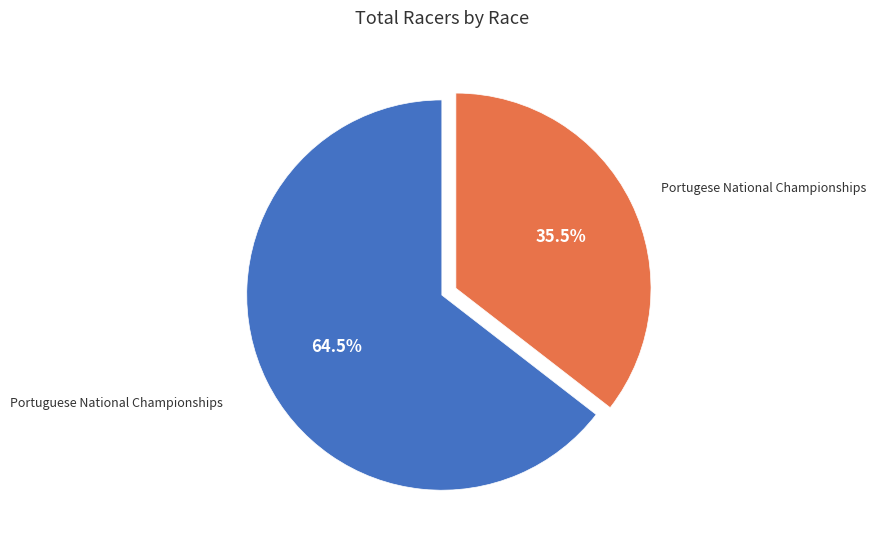

How many segments does this pie chart have?

2